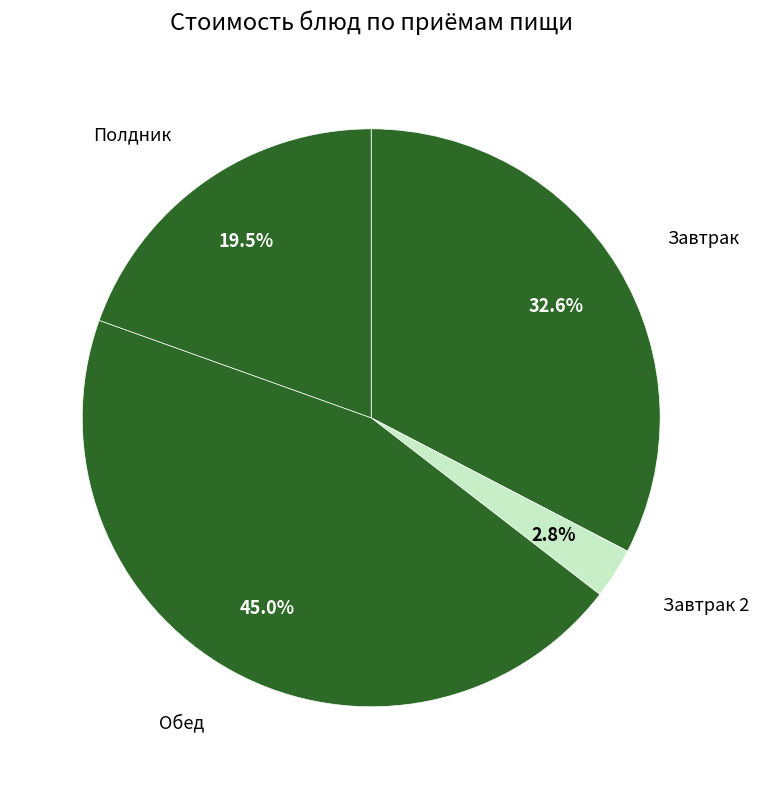

How many slices are in this pie chart?

4